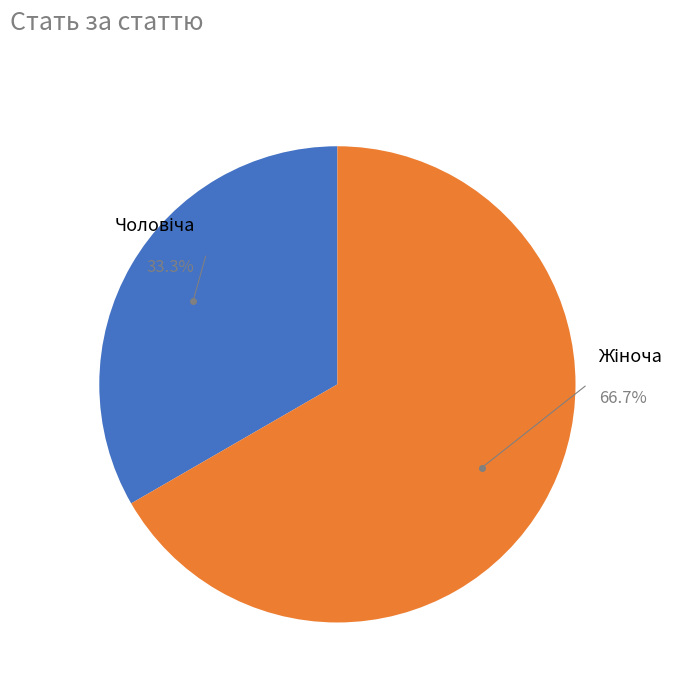

Rank the categories by value from lowest to highest.

Чоловіча, Жіноча